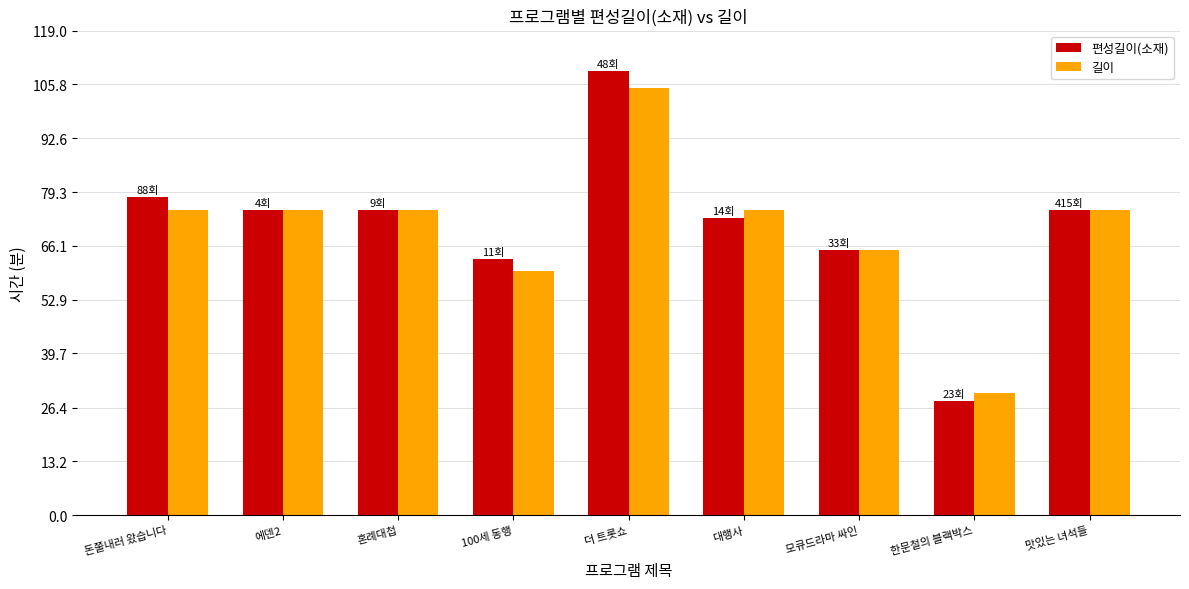

Which series has the largest range (max minus min)?

편성길이(소재)